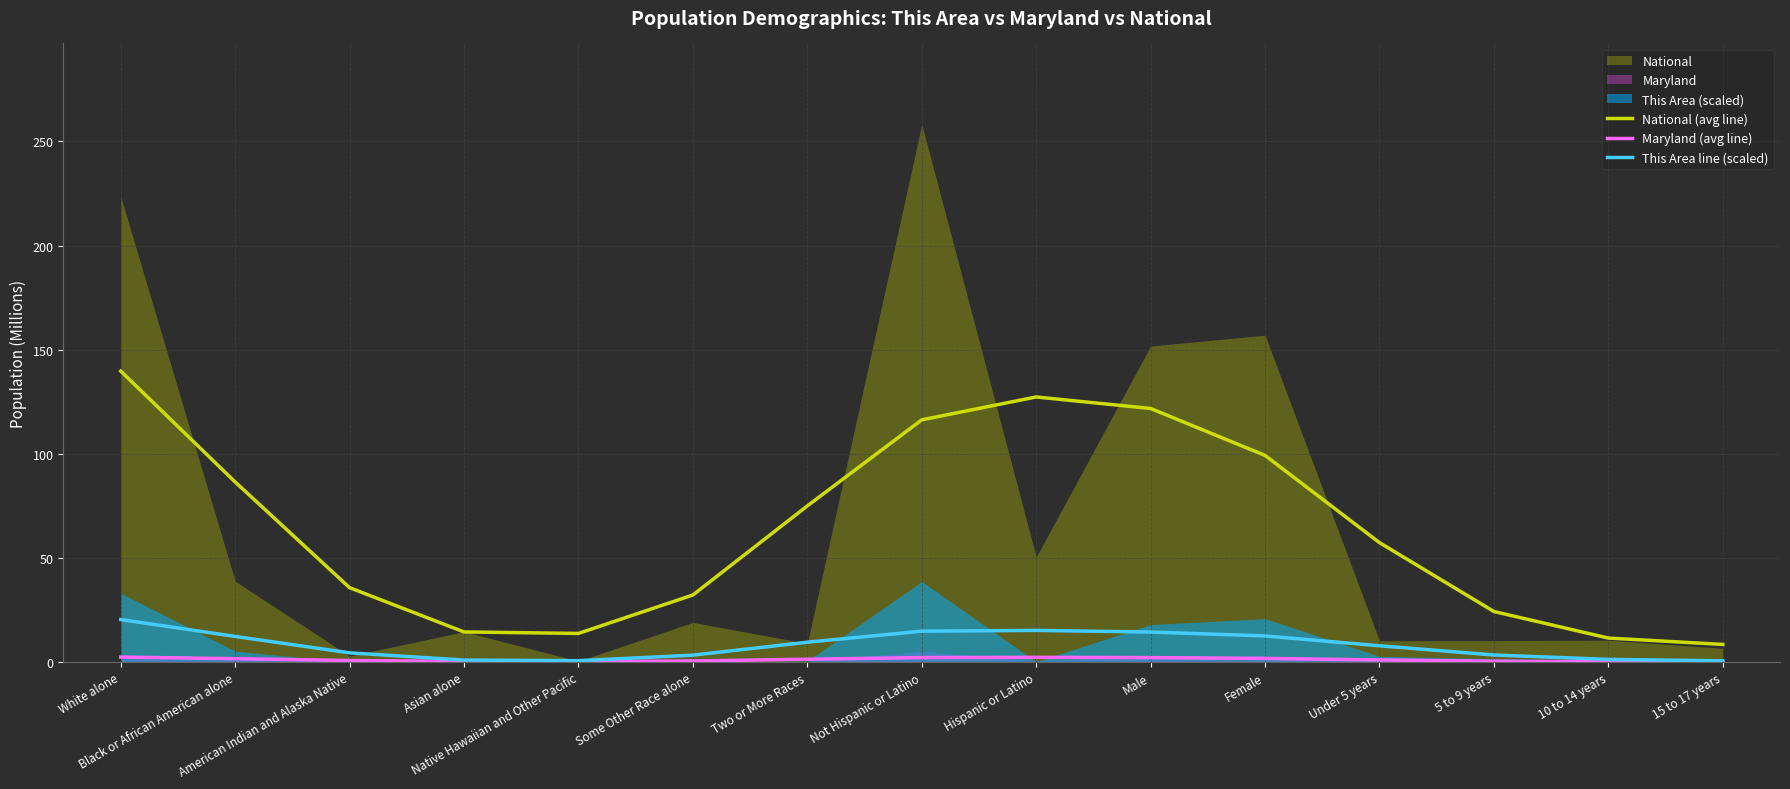

What is the sum of all This Area line (scaled) values?

122.7